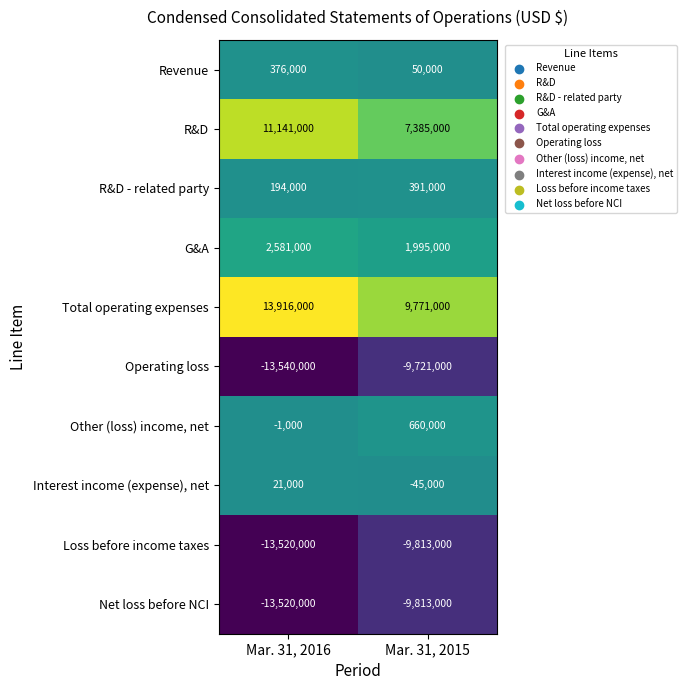

What is the sum of the Total operating expenses values at Mar. 31, 2015 and Mar. 31, 2016?

23687000